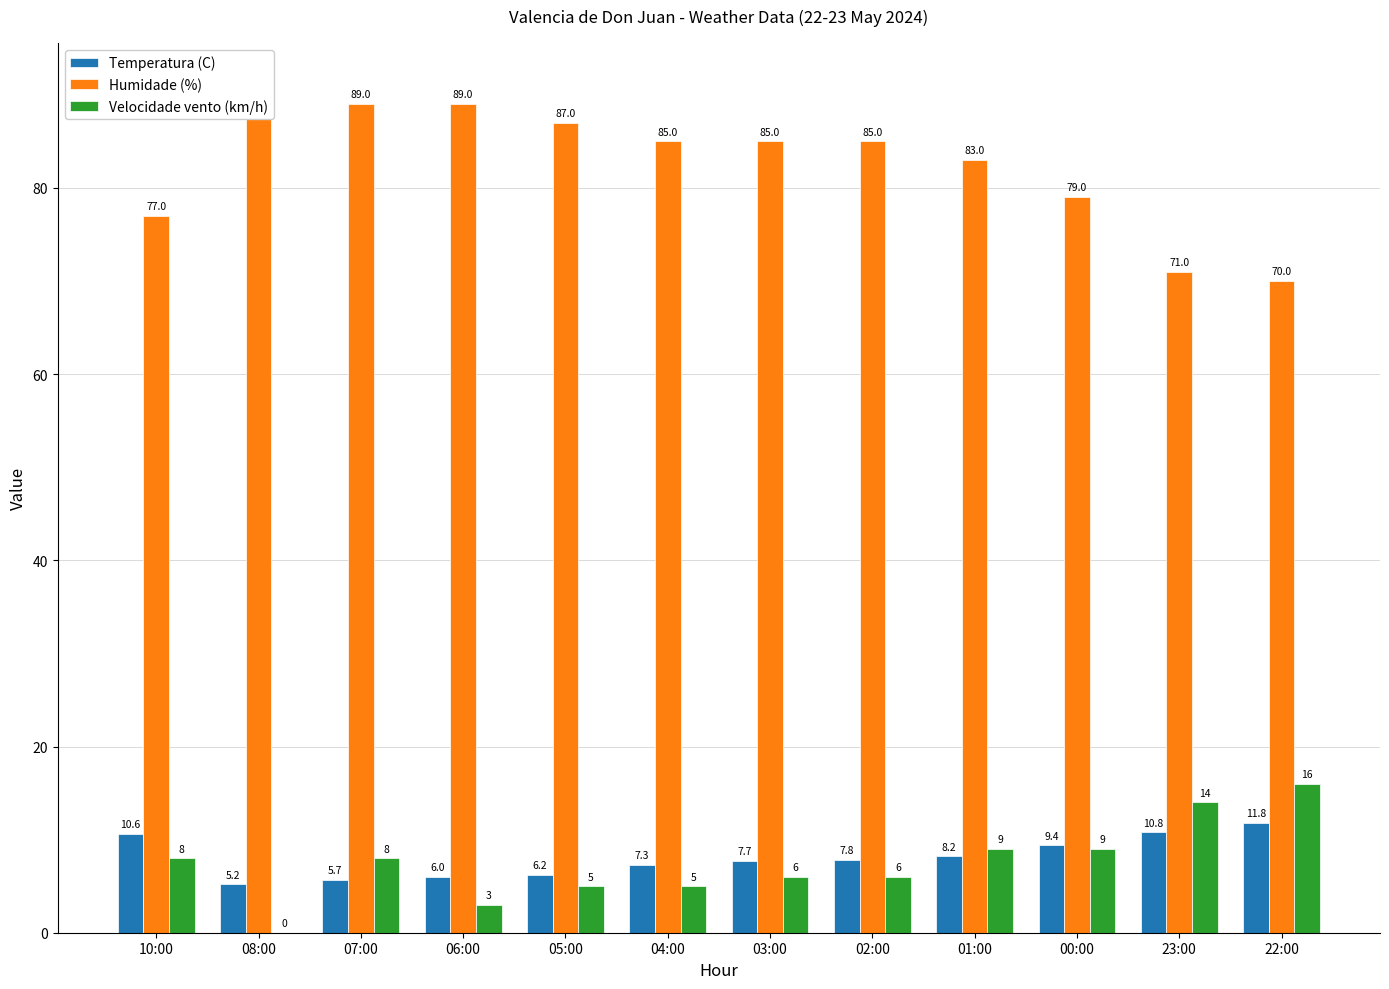

What position from the right is 05:00?

8